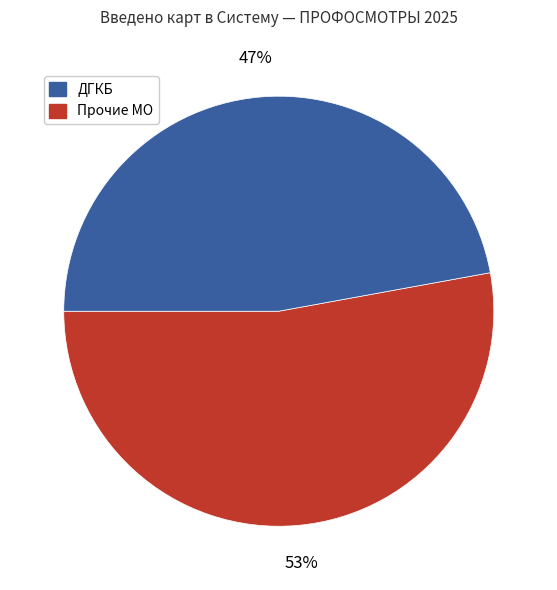

Does any single category account for the majority?

Yes